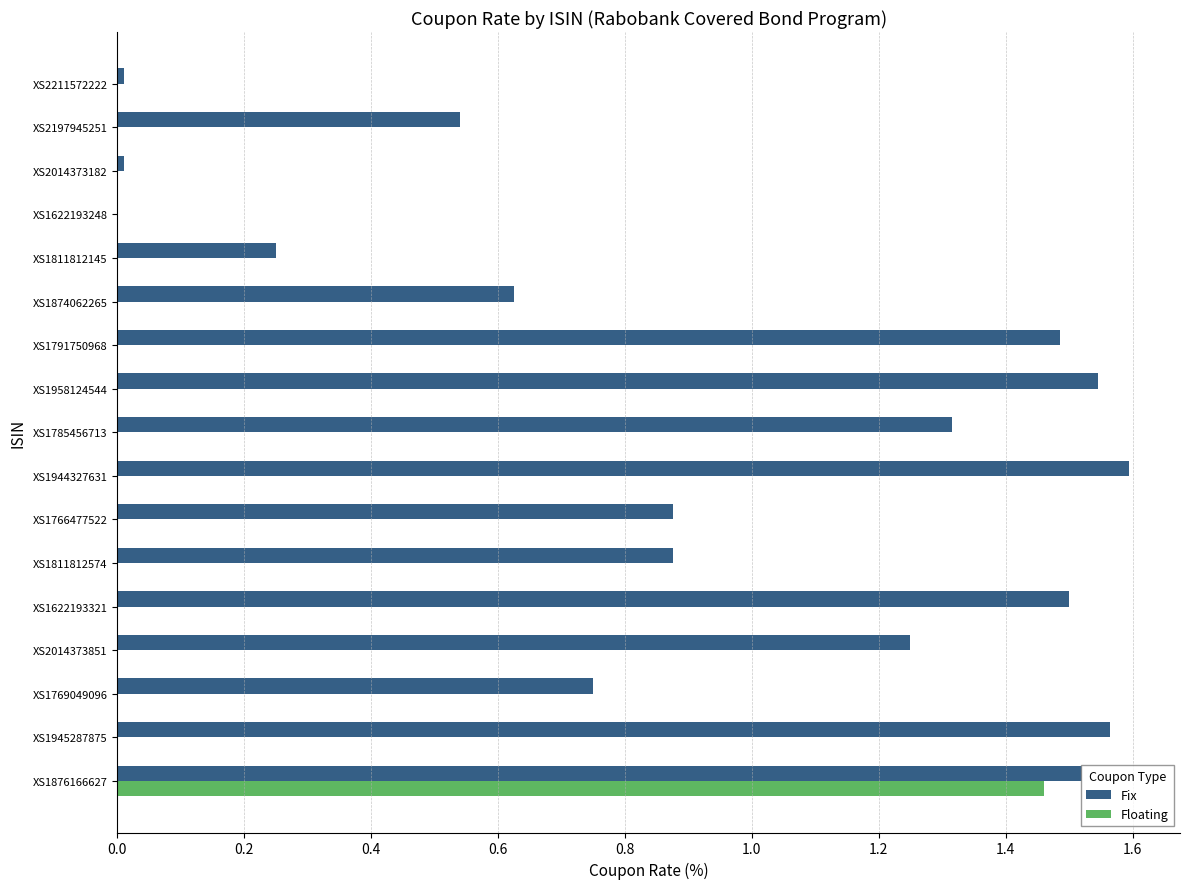

The value of Fix at XS1945287875 is 1.6. True or false?

True